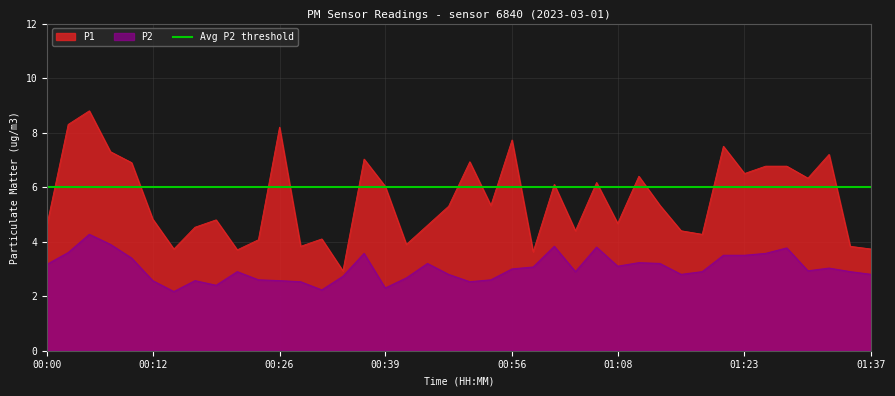

True or false: P2 and P1 cross at least once.

False